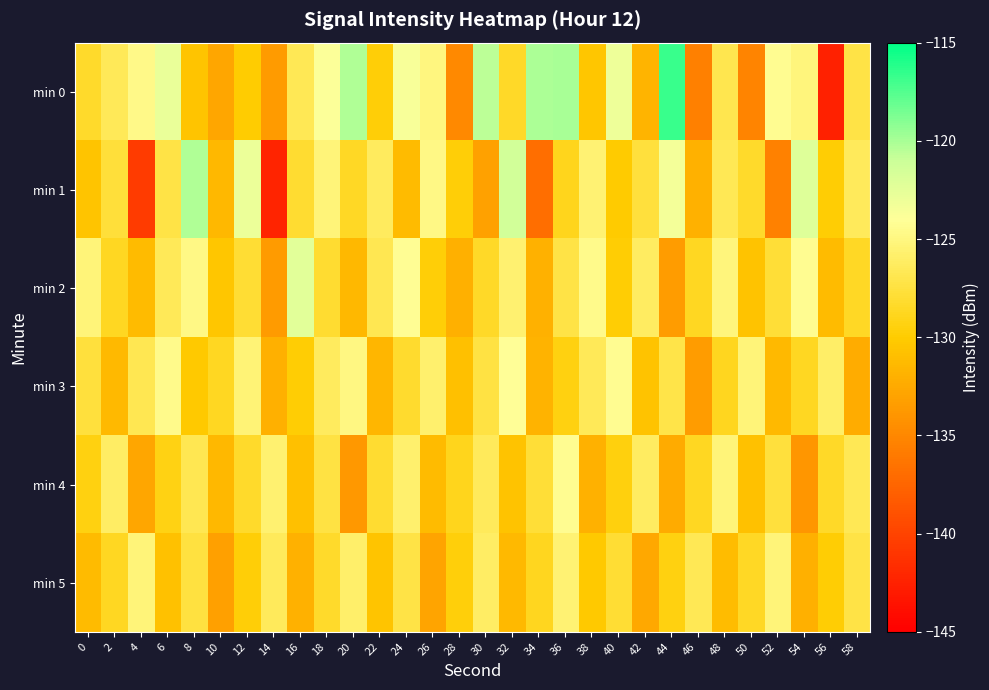

What is the total value across all series at 18?

-759.2